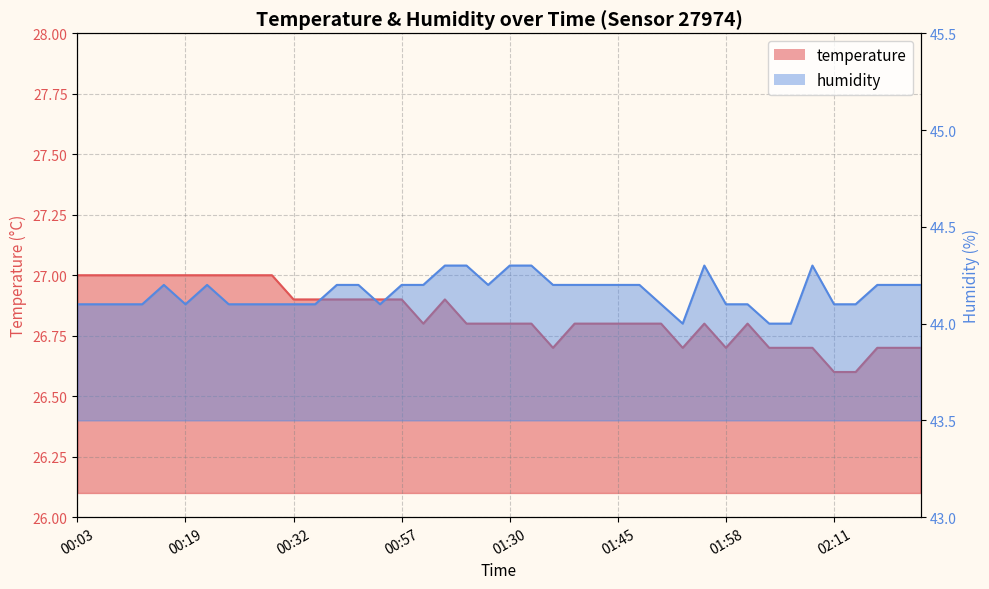

True or false: humidity and temperature cross at least once.

False